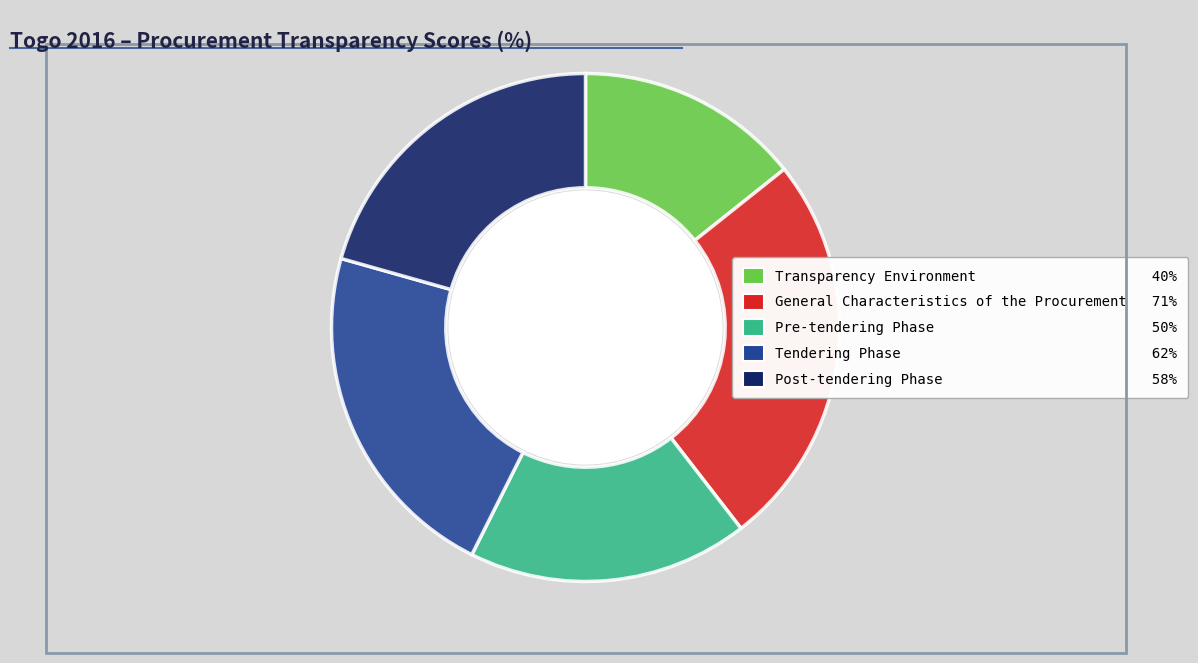

How many slices are in this pie chart?

5